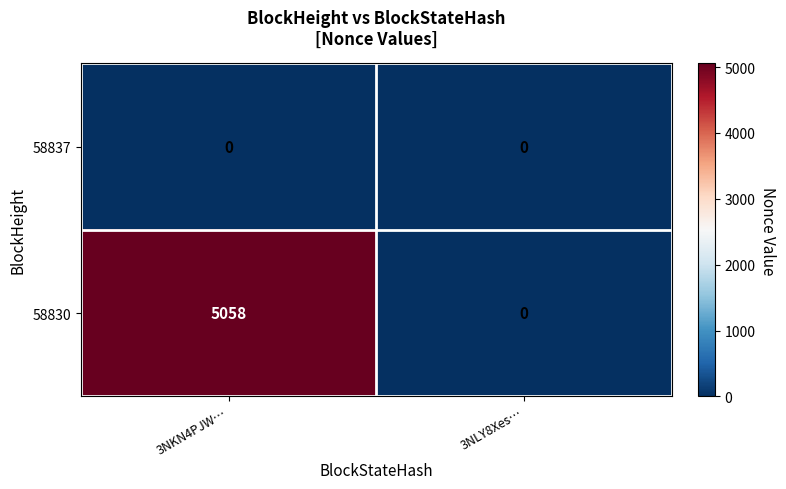

Reading left to right, extract all data points from this chart.

58837: 3NKN4PJW…=0	3NLY8Xes…=0
58830: 3NKN4PJW…=5058	3NLY8Xes…=0